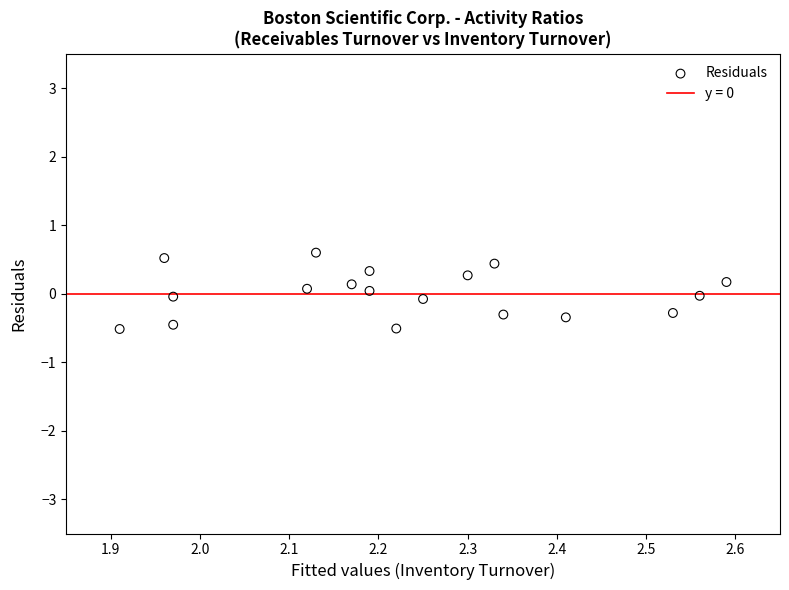

What is the range of X values (max minus min)?

0.7